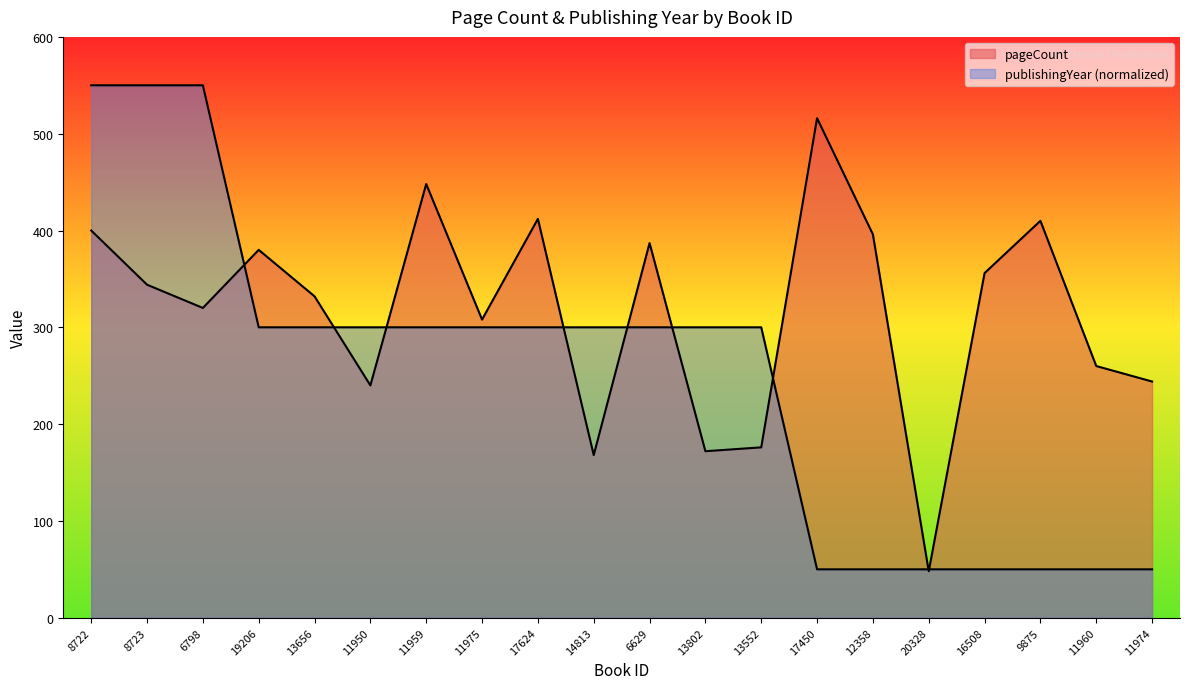

The value of publishingYear at 8722 is 131. True or false?

False